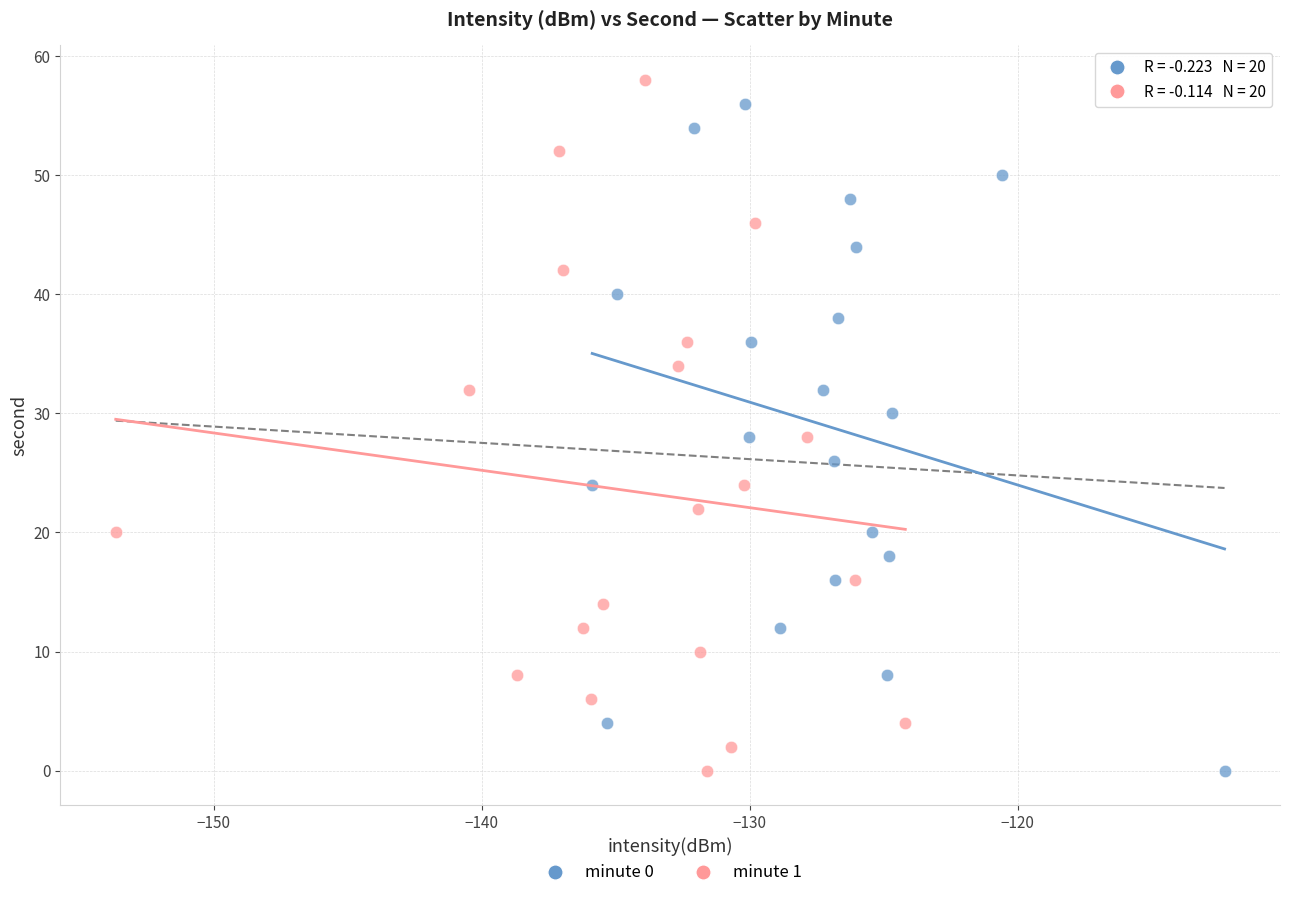

Which series has the widest spread of Y values?

minute 1